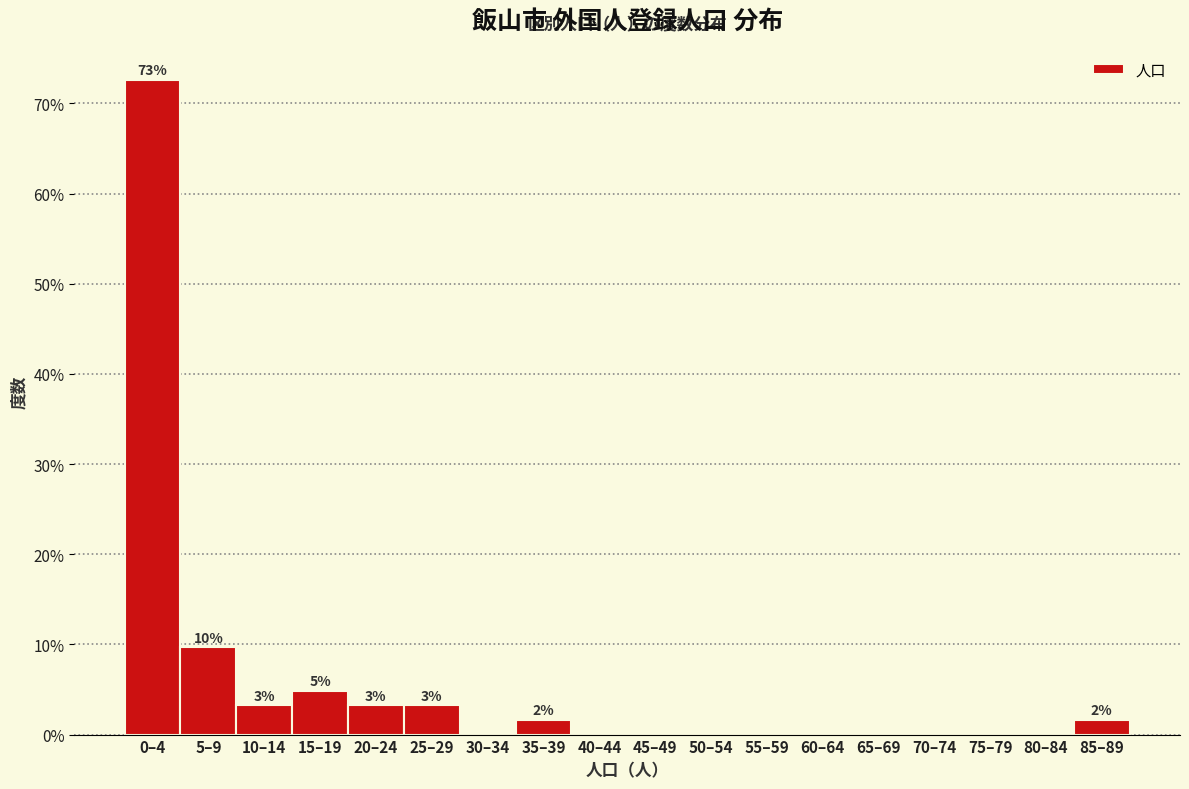

Reading left to right, list all the values displayed in this chart.

0–4=72.6	5–9=9.7	10–14=3.2	15–19=4.8	20–24=3.2	25–29=3.2	30–34=0.0	35–39=1.6	40–44=0.0	45–49=0.0	50–54=0.0	55–59=0.0	60–64=0.0	65–69=0.0	70–74=0.0	75–79=0.0	80–84=0.0	85–89=1.6